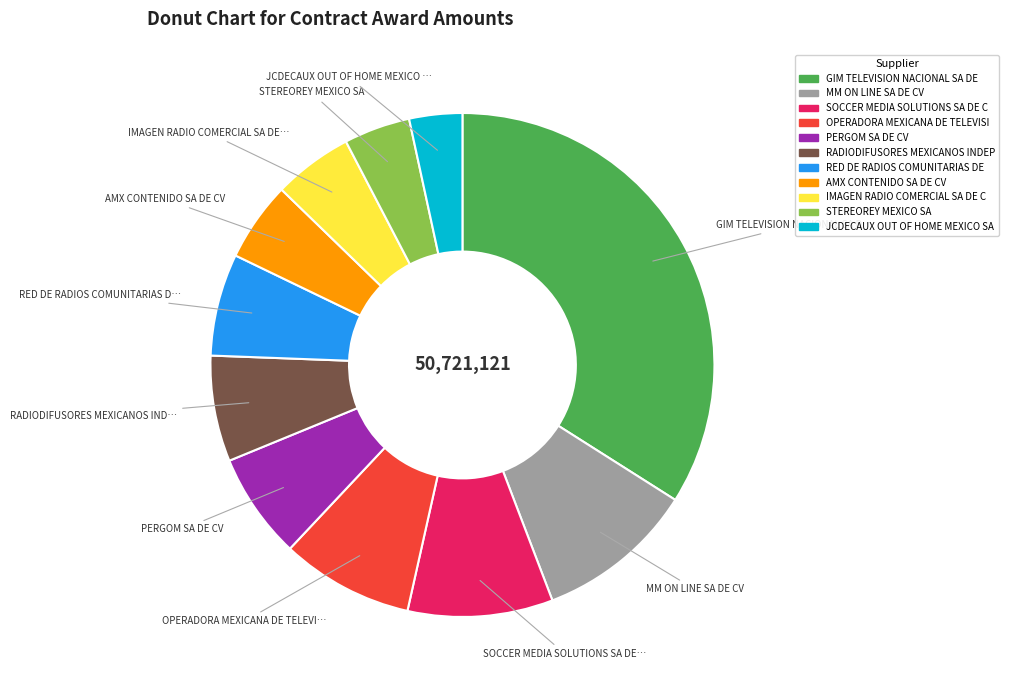

Is there any slice that represents more than half of the pie?

No